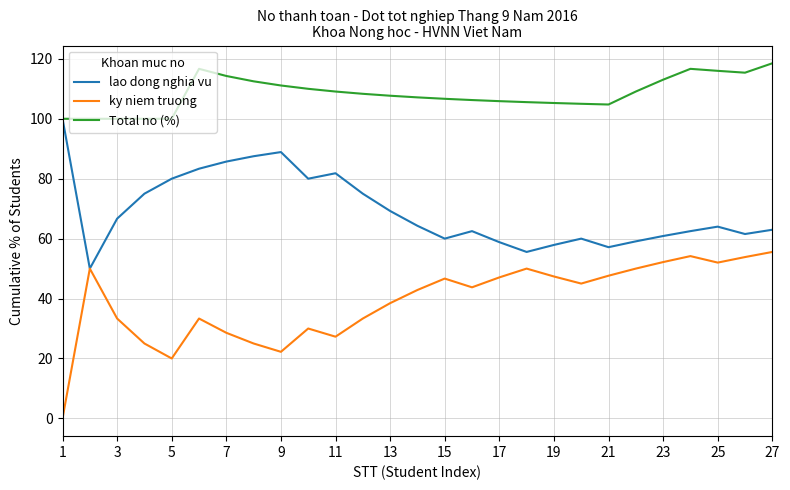

List the series in order of their overall mean, lowest first.

ky niem truong, lao dong nghia vu, Total no (%)